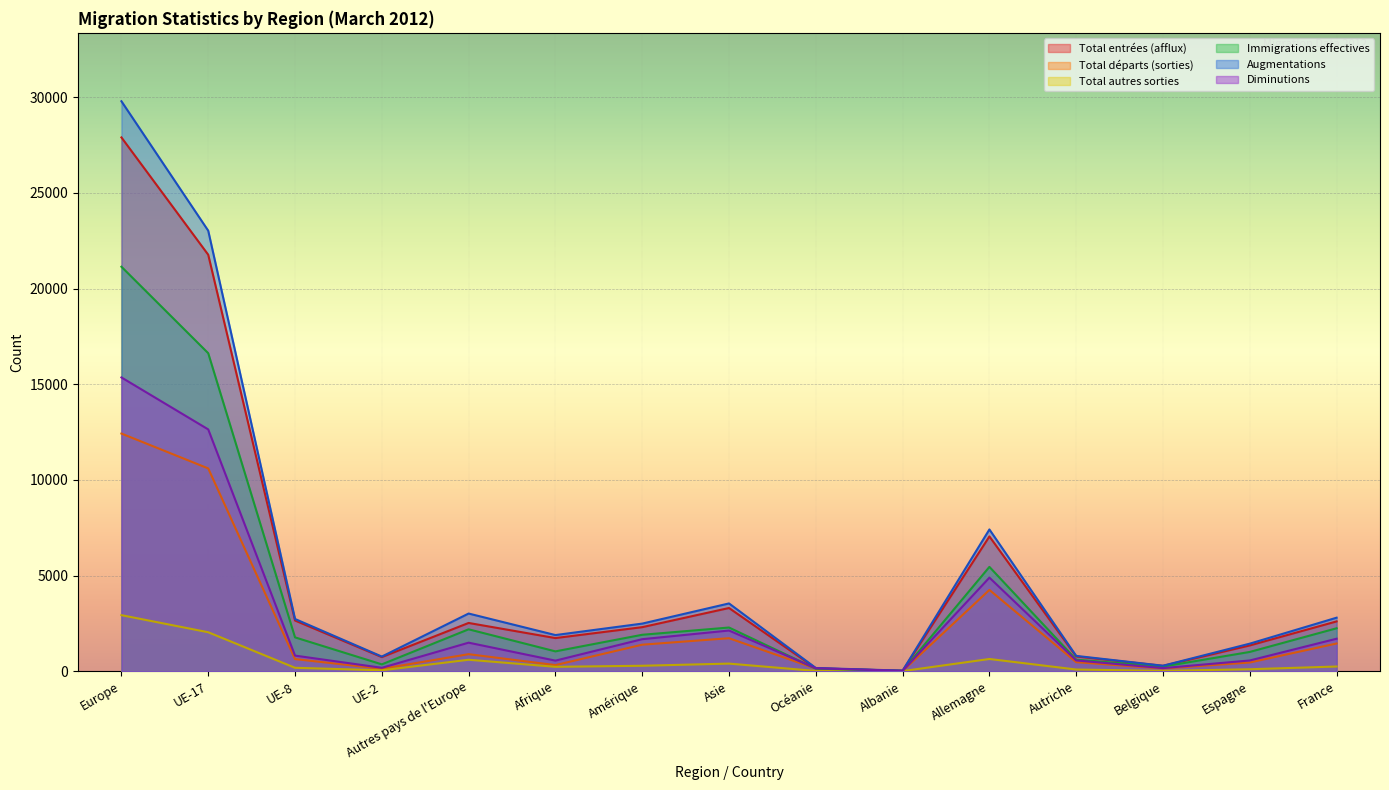

Is it true that Augmentations equals 13092 at Allemagne?

False